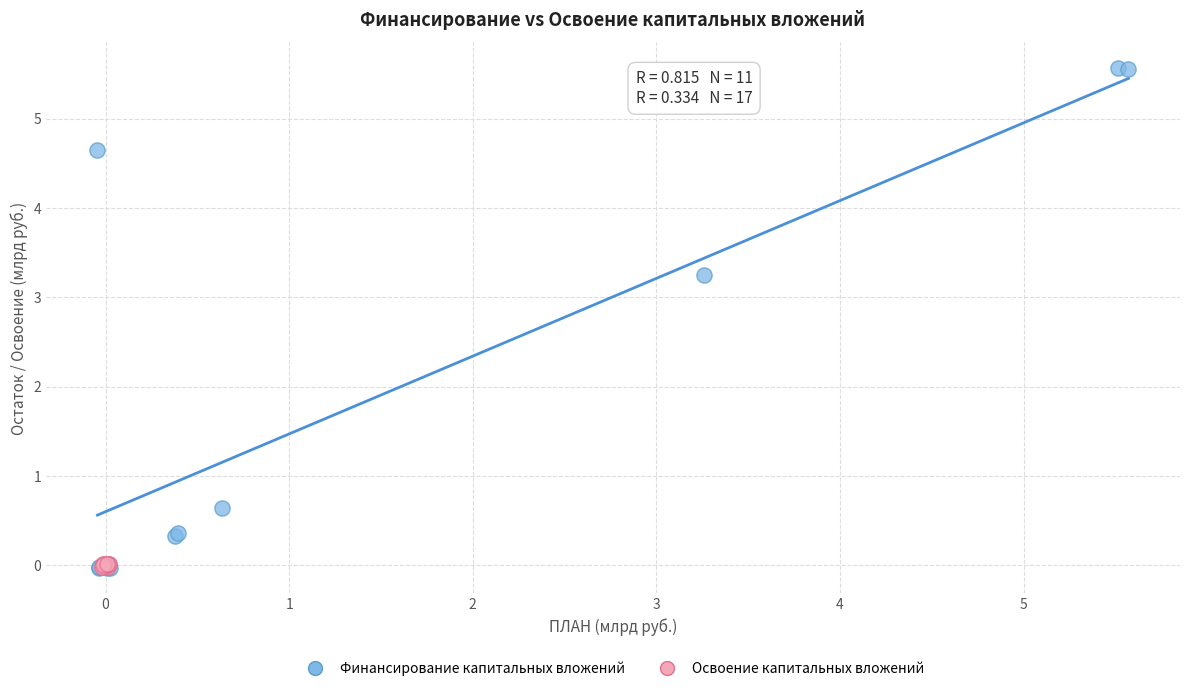

Which series contains the highest Y value?

Финансирование капитальных вложений